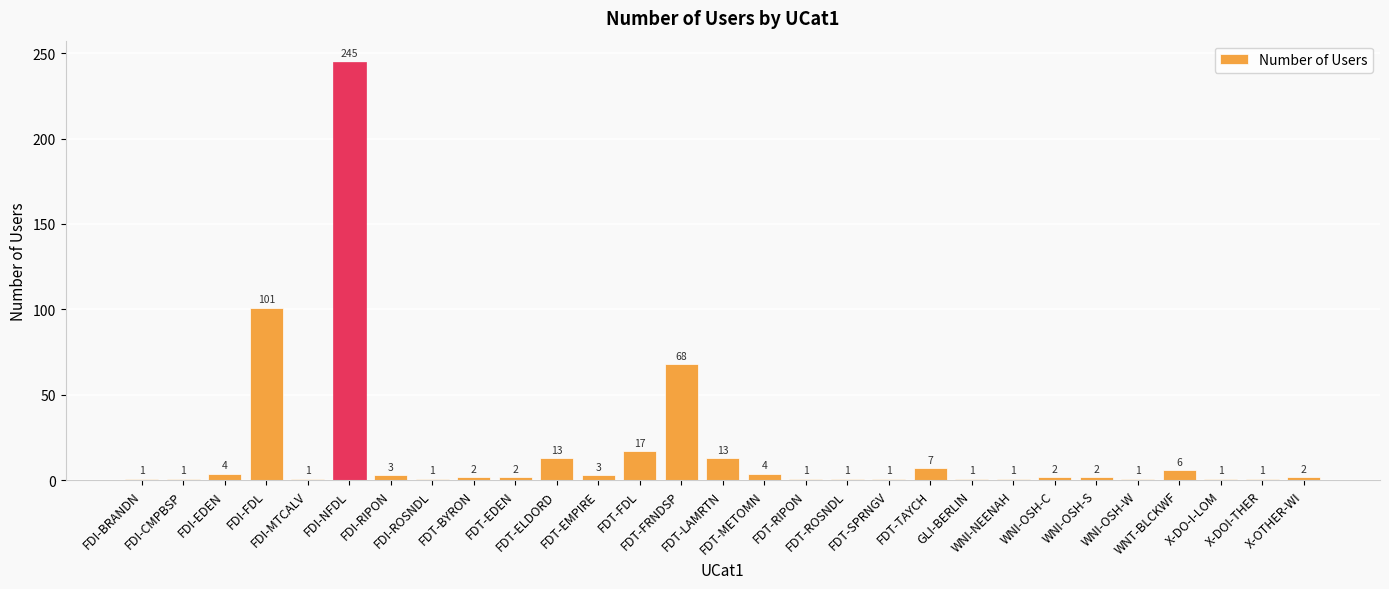

Are the bars horizontal?

No